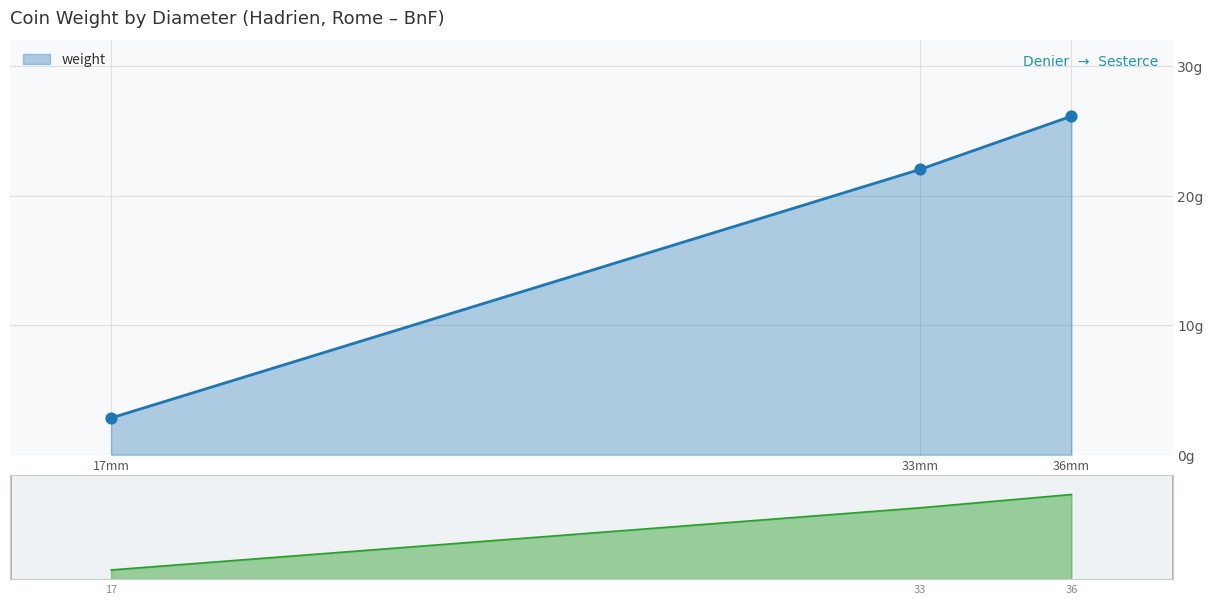

What is the ratio of the value at 33mm (IMP-950) to the value at 36mm (IMP-948)?

0.8